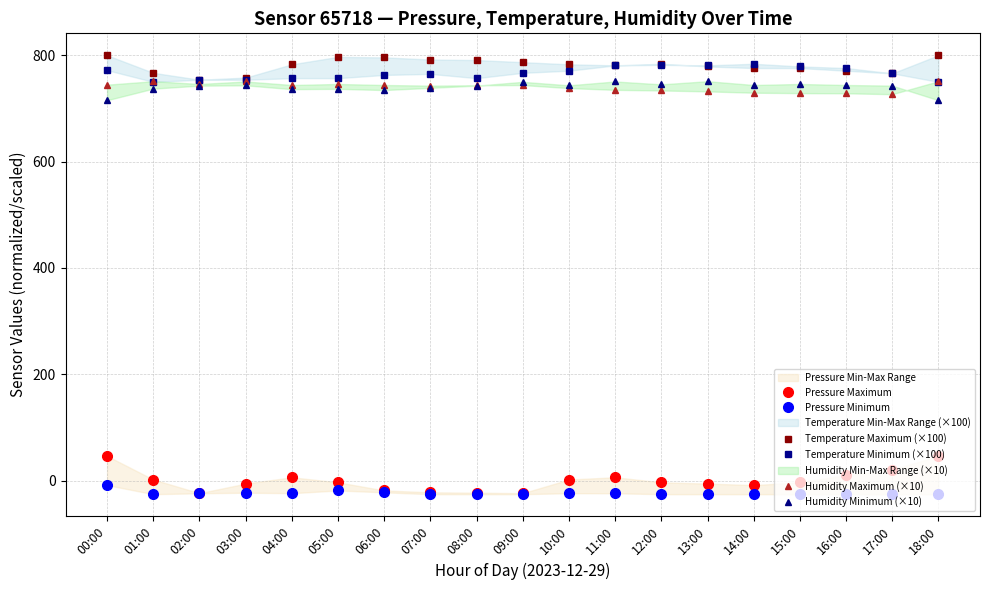

True or false: Pressure Minimum and Humidity Maximum (×10) cross at least once.

False